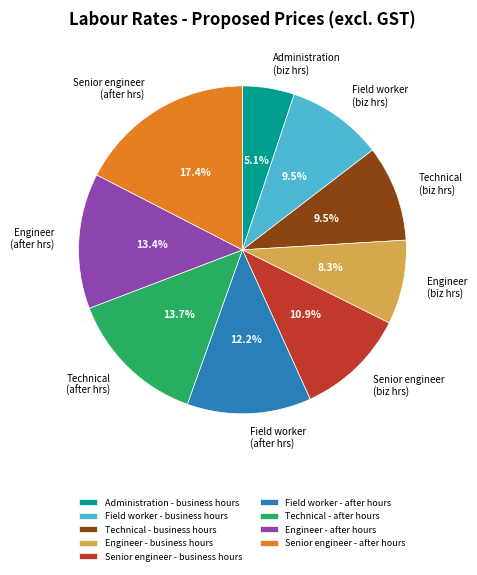

To the nearest percent, what portion does Field worker - after hours represent?

12%